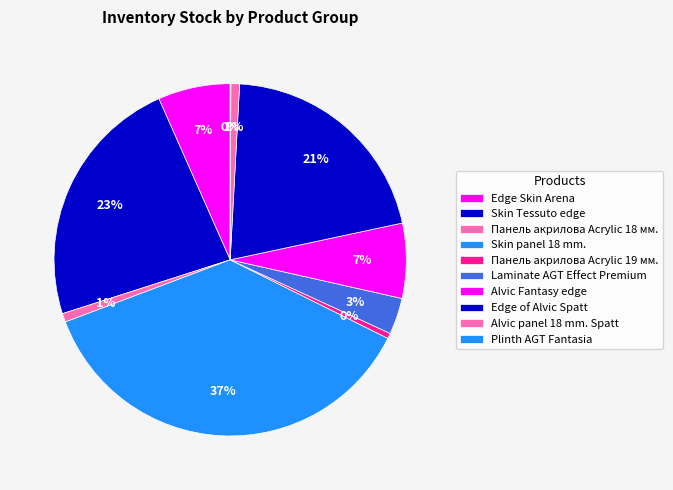

What is the smallest slice in the pie chart?

Plinth AGT Fantasia